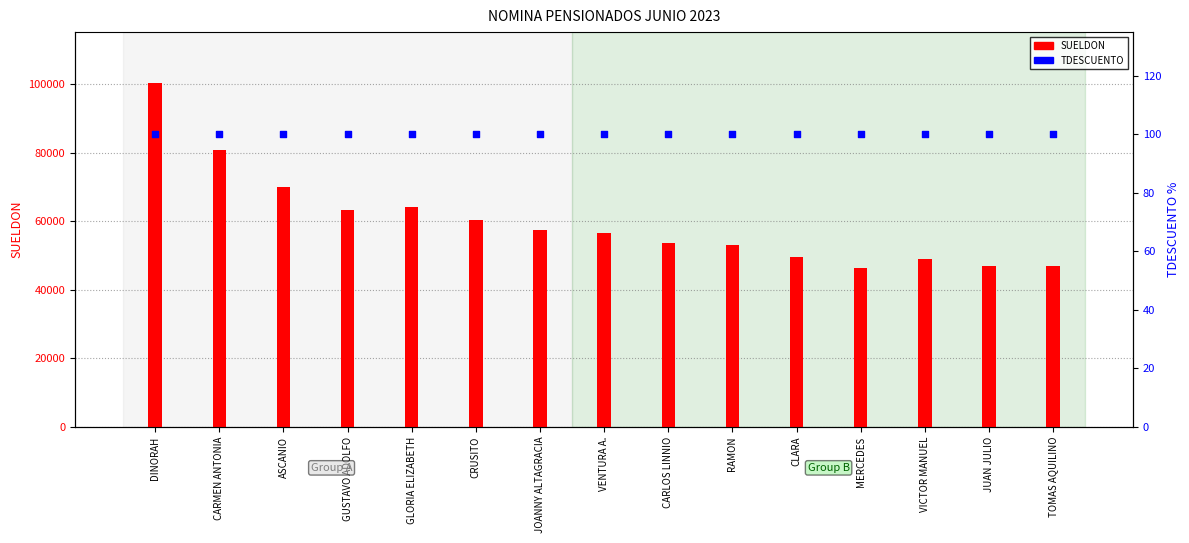

Which series has the largest Y range (max minus min)?

SUELDON